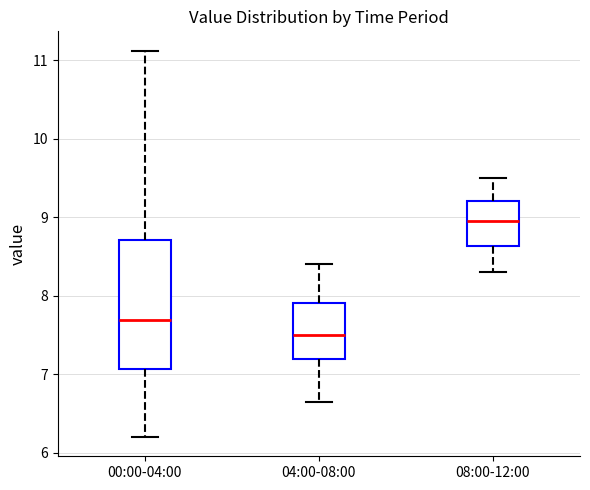

Where is the upper edge of the box for 04:00-08:00 on the y-axis? The values are not printed on the chart, so give them approximately, as read against the axis.

7.9